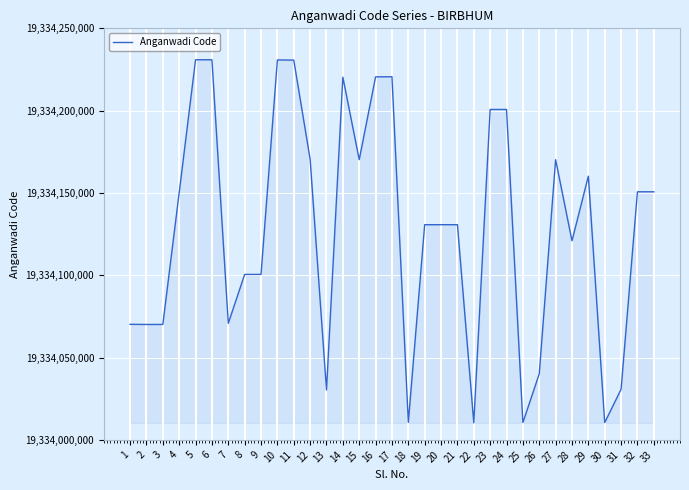

What is the approximate value at 27, to the nearest 50?

19334170200